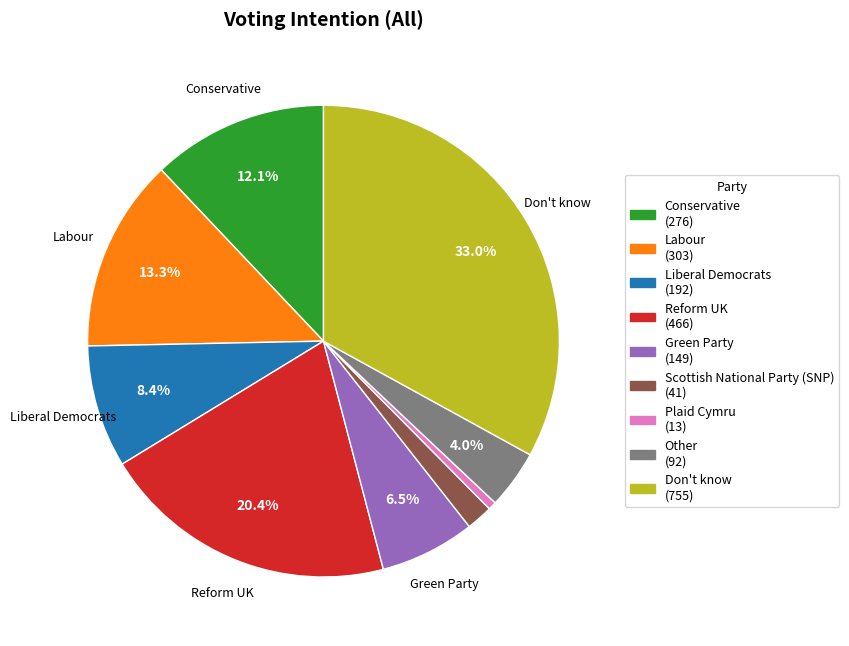

How many slices are in this pie chart?

9